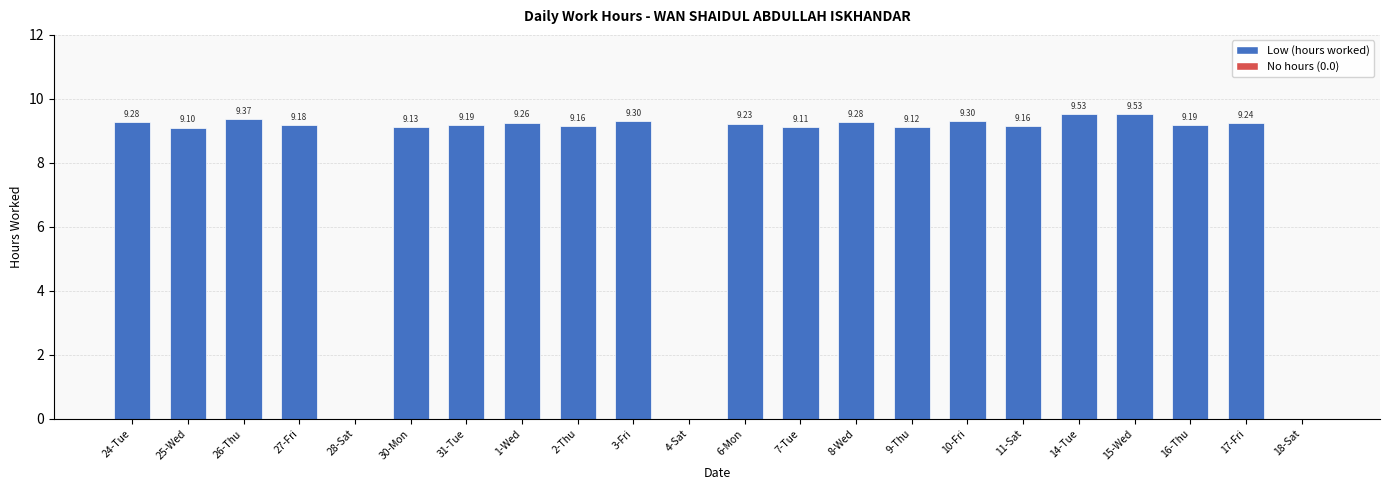

What is the sum of all values?

175.7